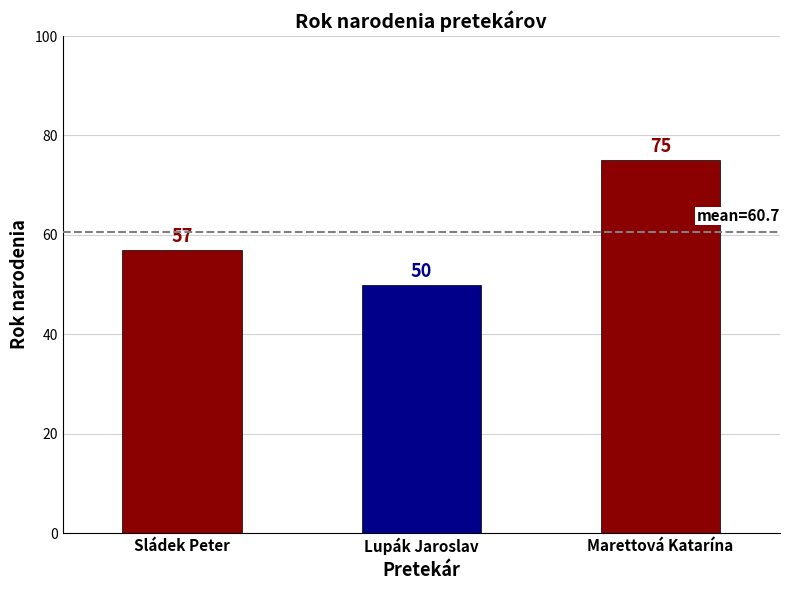

What is the minimum value shown in the chart?

50